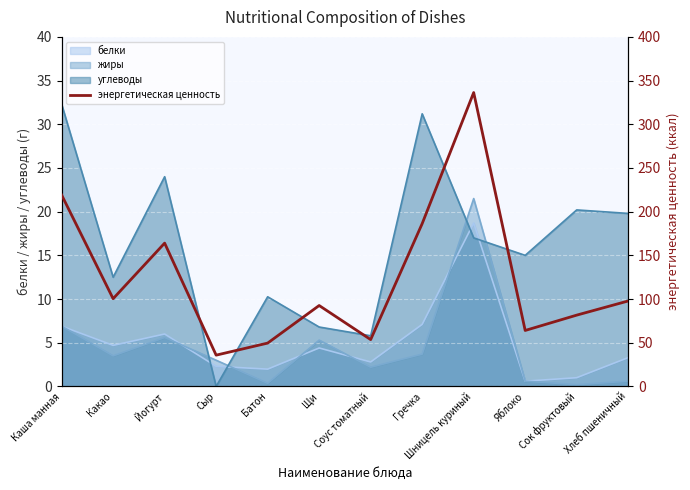

What is the ratio of the value at Шницель куриный to the value at Каша манная?

1.5